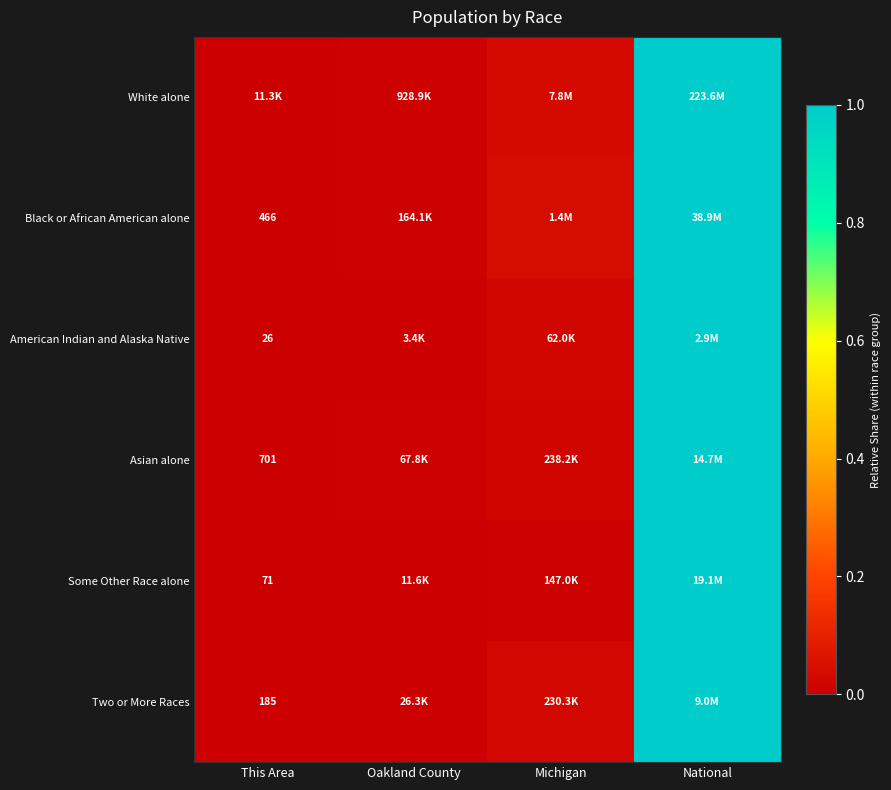

Which category has the lowest value in the Asian alone series?

This Area